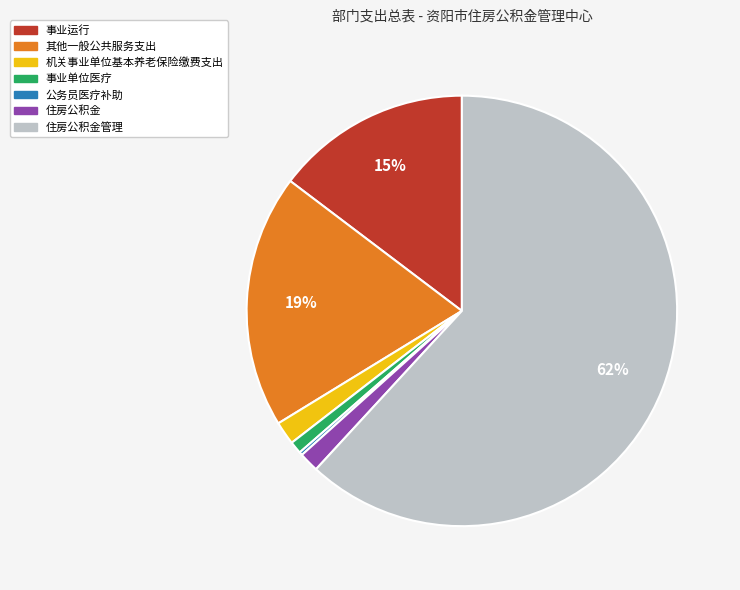

To the nearest percent, what is the difference between the largest and smallest slice percentages?

62%